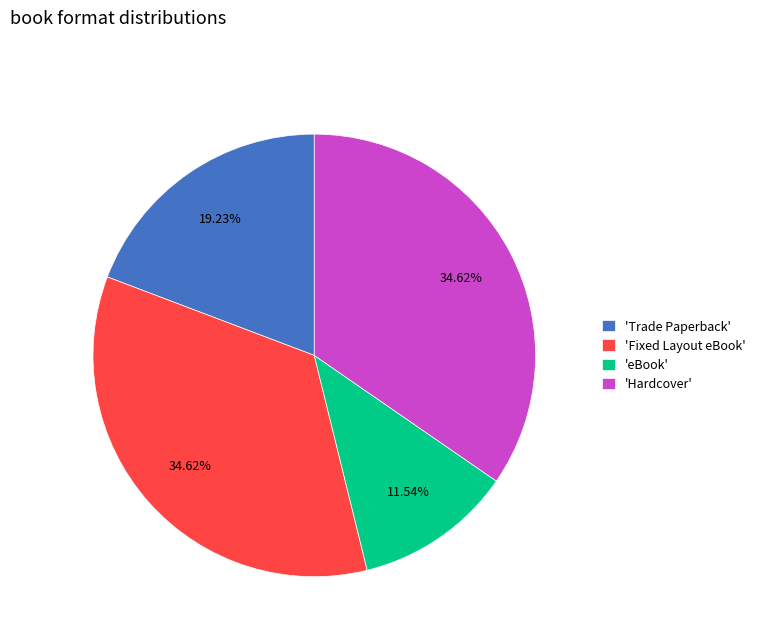

Which category has the smallest portion of the pie?

'eBook'